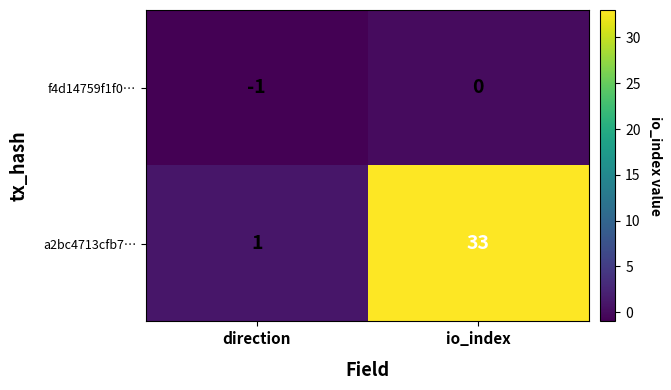

The value of a2bc4713cfb7… at direction is 0. True or false?

False